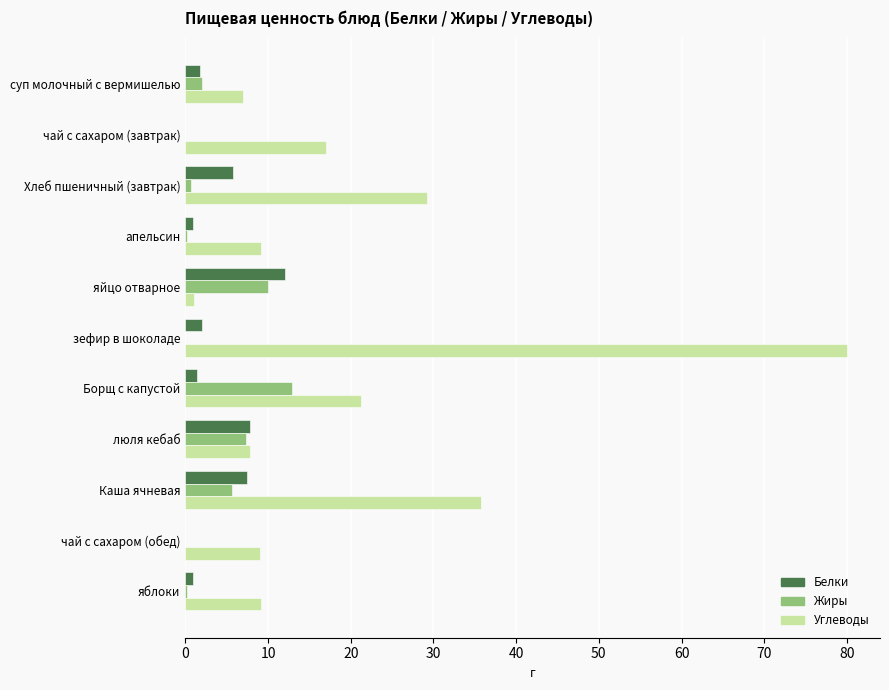

Which series changed the most between чай с сахаром (завтрак) and чай с сахаром (обед)?

Углеводы